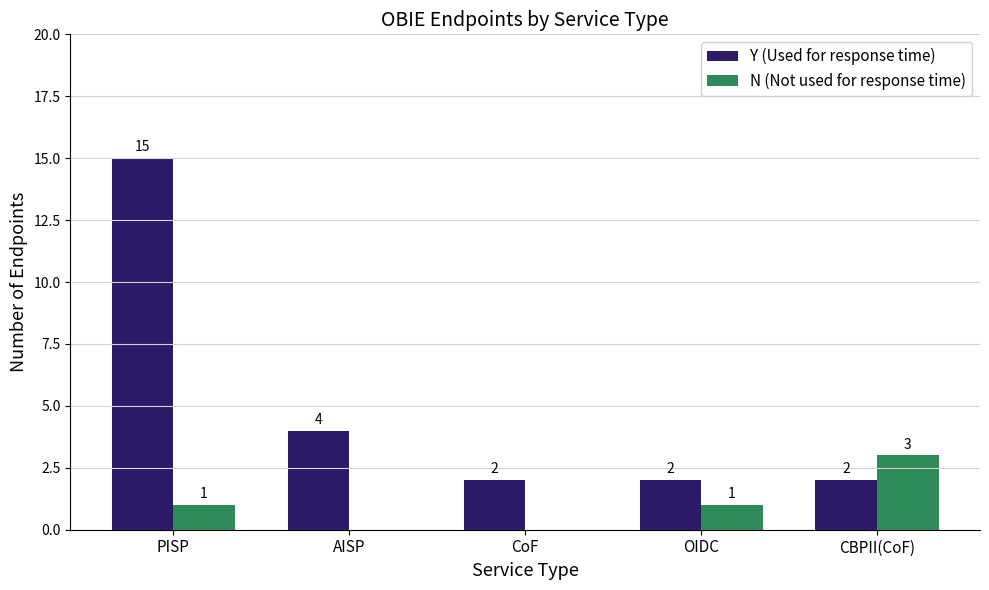

True or false: N (Not used for response time) has a value of 1 at AISP.

False